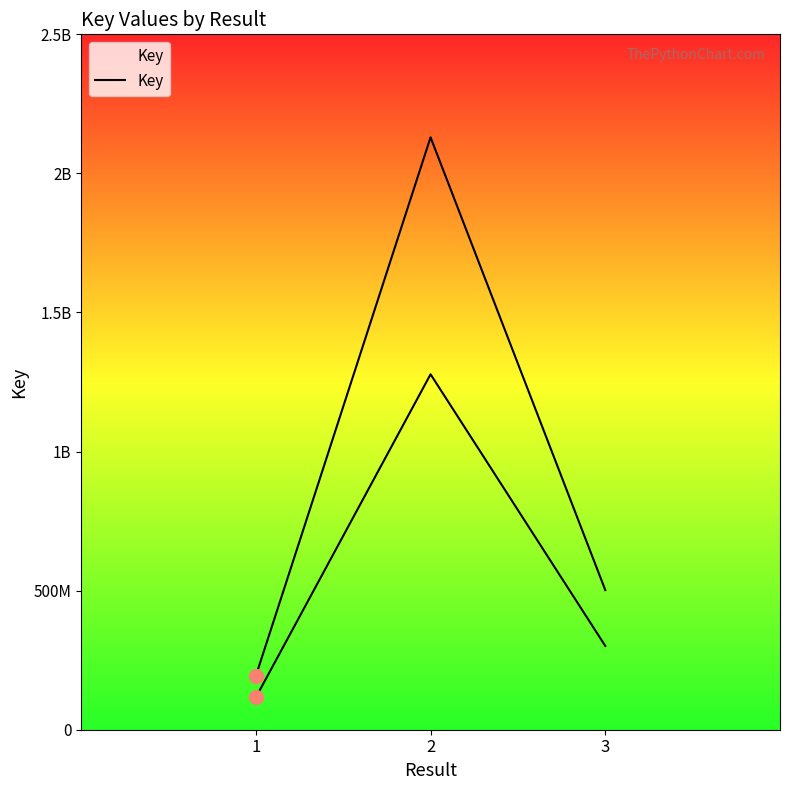

What is the ratio of the value at 3 to the value at 2?

0.2